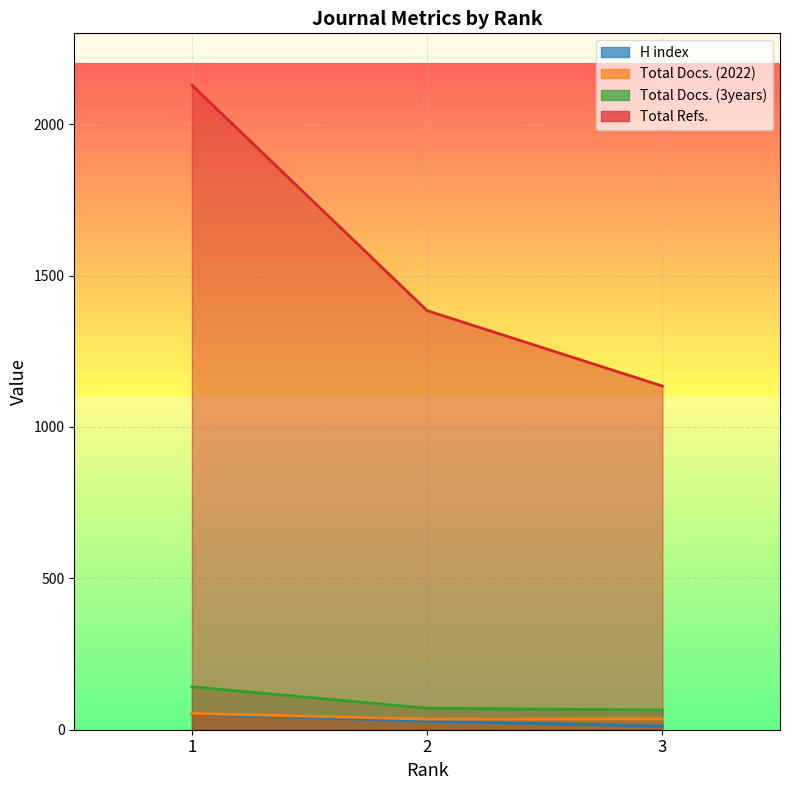

What are all the series names shown in the legend?

H index, Total Docs. (2022), Total Docs. (3years), Total Refs.